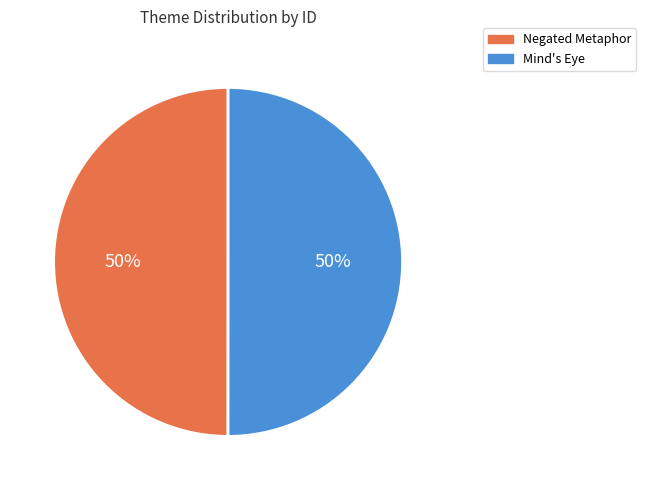

Do Negated Metaphor and Mind's Eye together represent more than half of the pie?

Yes